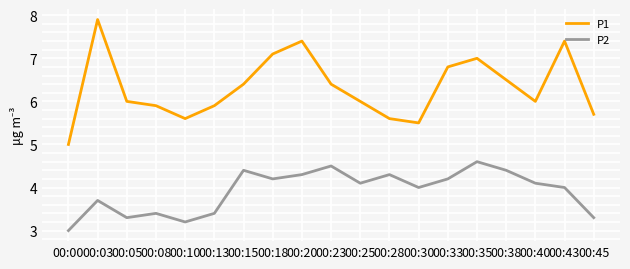

Rank the series by their maximum value, from highest to lowest.

P1, P2